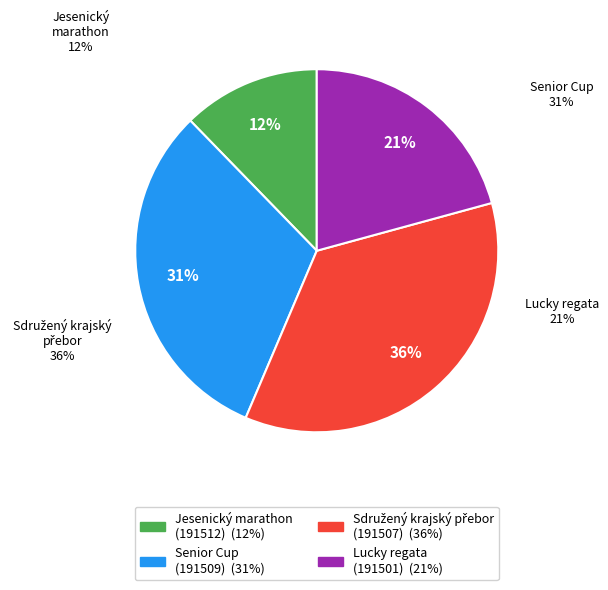

To the nearest percent, what is the average slice percentage?

25%